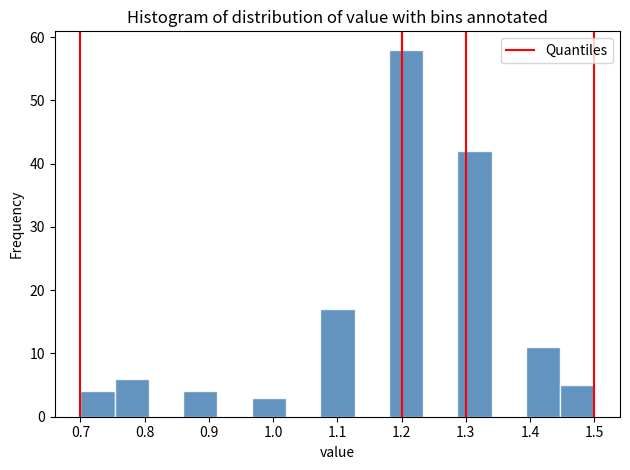

Reading left to right, list every bar in this chart as the range it spans on the x-axis followed by its height. Neither the bar edges nor the heights are printed on the chart, so give them approximately, as read against the axes.

0.70 to 0.75: 4
0.75 to 0.81: 6
0.81 to 0.86: 0
0.86 to 0.91: 4
0.91 to 0.97: 0
0.97 to 1.02: 3
1.02 to 1.07: 0
1.07 to 1.13: 17
1.13 to 1.18: 0
1.18 to 1.23: 58
1.23 to 1.29: 0
1.29 to 1.34: 42
1.34 to 1.39: 0
1.39 to 1.45: 11
1.45 to 1.50: 5